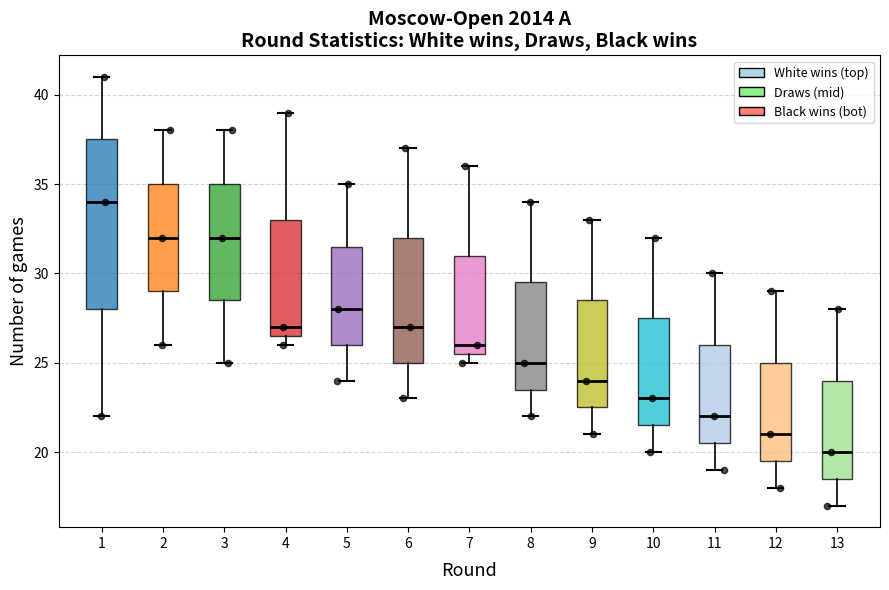

Which box has the lowest median line?

13